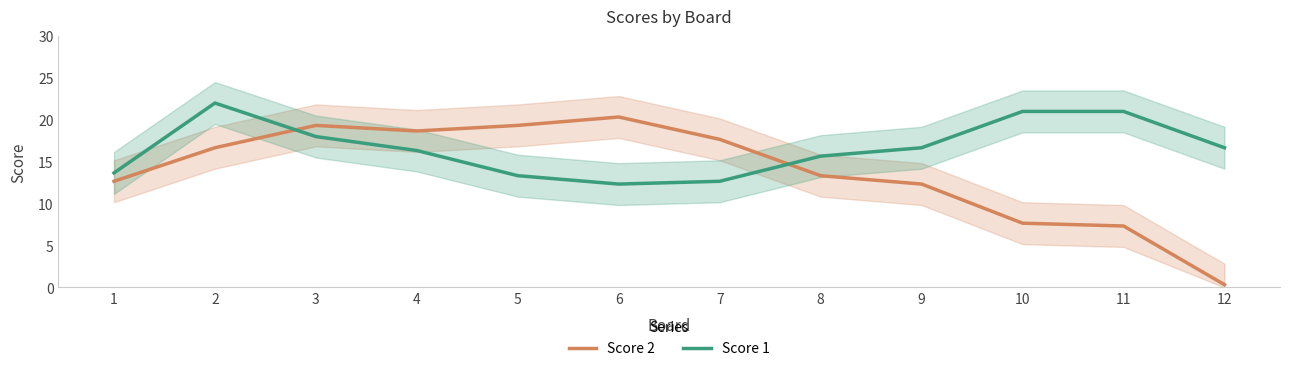

Rank the series by their maximum value, from lowest to highest.

Score 2, Score 1